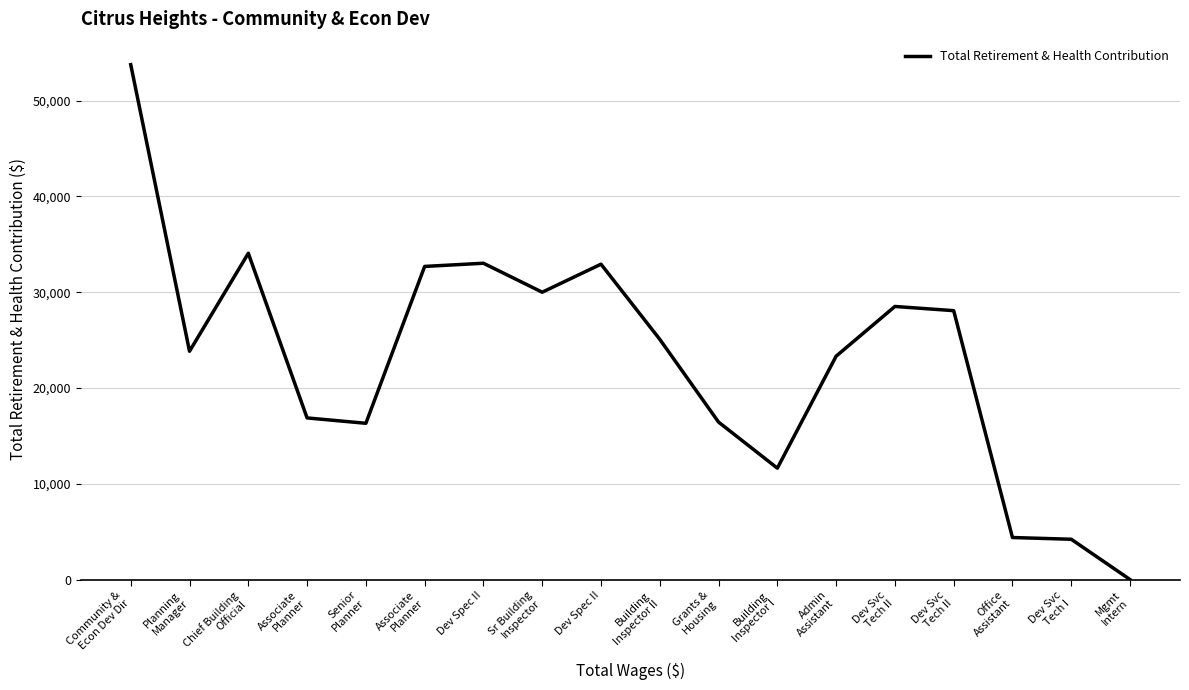

Reading left to right, what are all the values shown in this chart?

Community &
Econ Dev Dir=53767	Planning
Manager=23839	Chief Building
Official=34069	Associate
Planner=16876	Senior
Planner=16316	Associate
Planner=32695	Dev Spec II=33028	Sr Building
Inspector=30004	Dev Spec II=32929	Building
Inspector II=25085	Grants &
Housing=16440	Building
Inspector I=11631	Admin
Assistant=23323	Dev Svc
Tech II=28515	Dev Svc
Tech II=28077	Office
Assistant=4388	Dev Svc
Tech I=4207	Mgmt
Intern=0